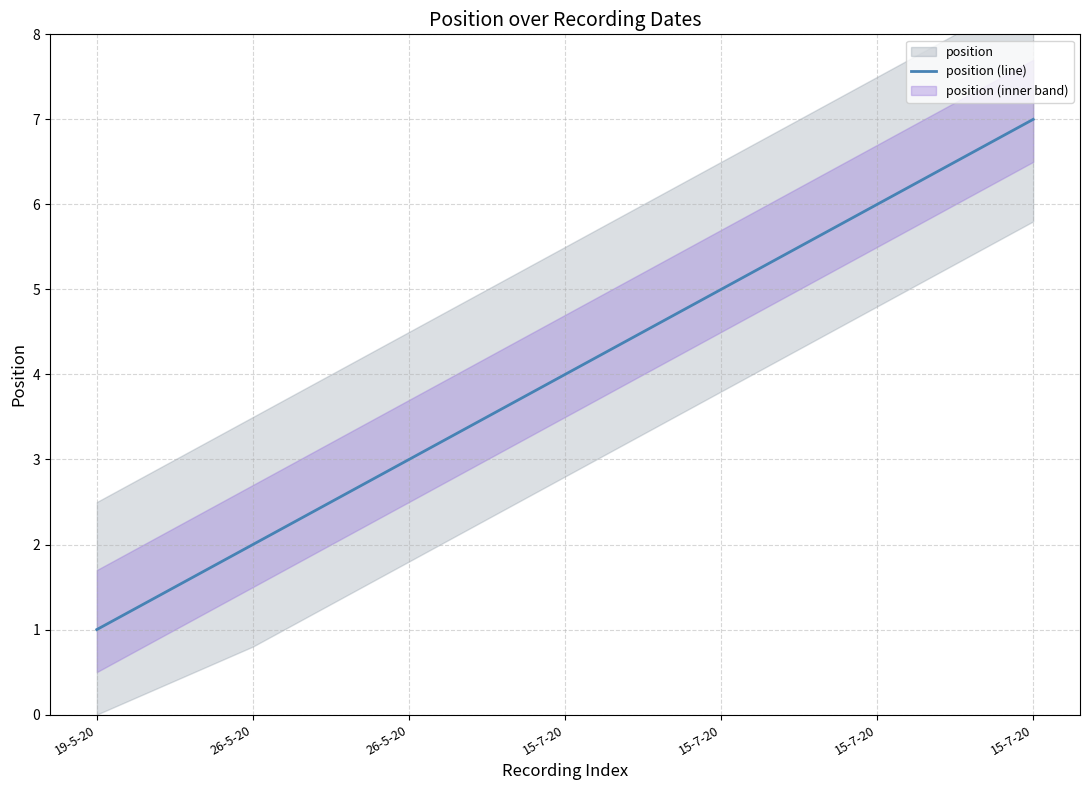

List the labels in order of value, smallest first.

19-5-20, 26-5-20, 26-5-20, 15-7-20, 15-7-20, 15-7-20, 15-7-20